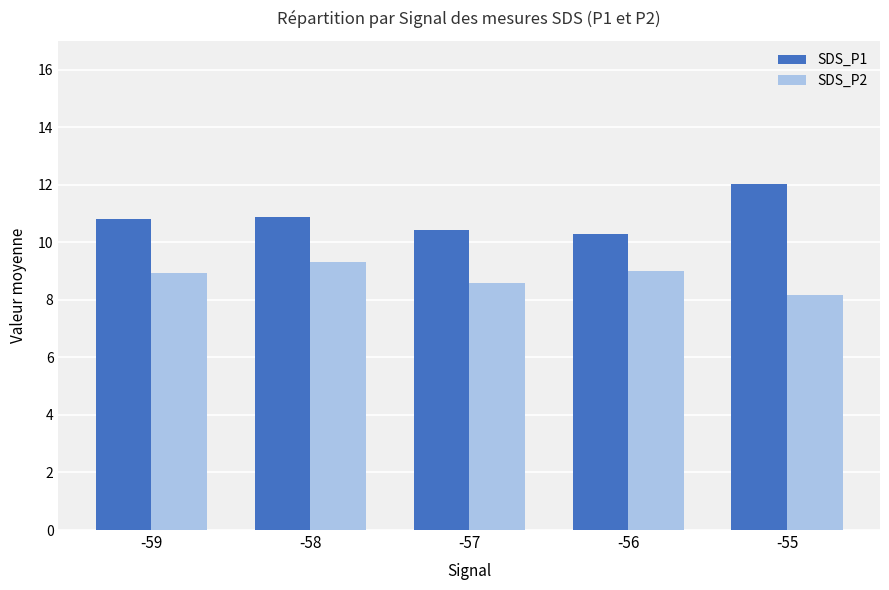

Reading right to left, extract all data points from this chart.

SDS_P1: 12.0	10.3	10.4	10.9	10.8
SDS_P2: 8.2	9.0	8.6	9.3	8.9